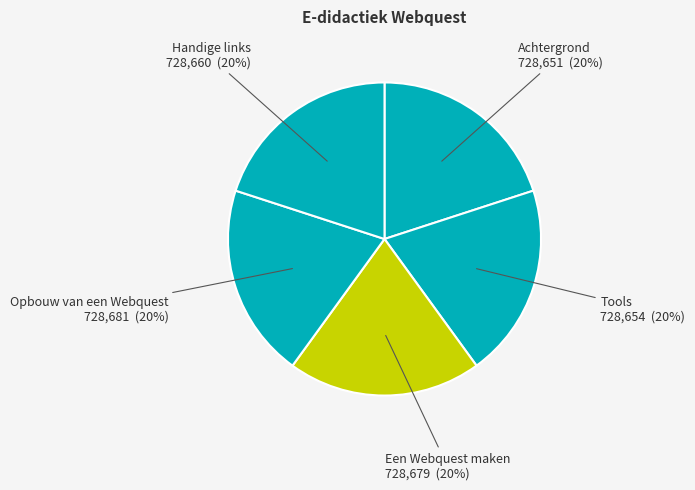

True or false: Een Webquest maken accounts for 26% of the total.

False